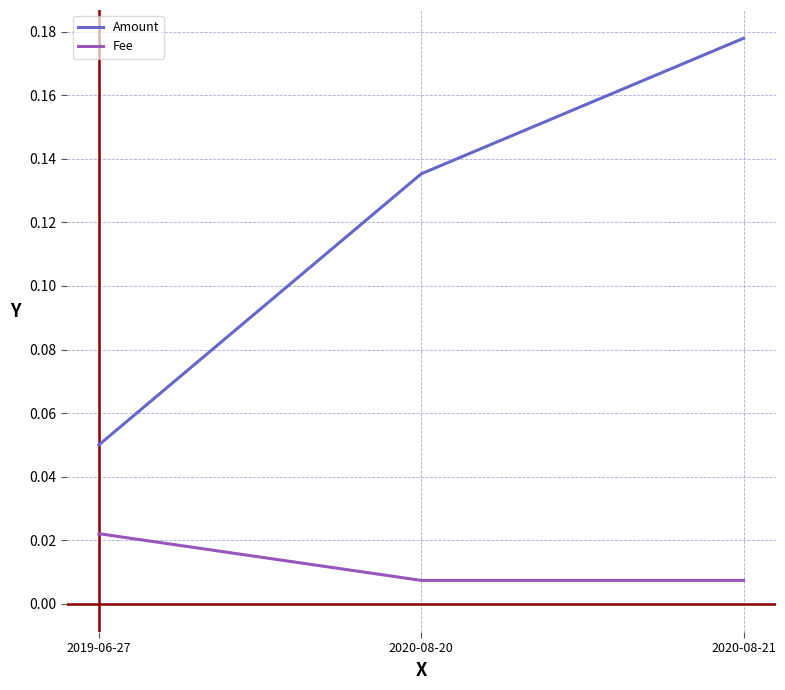

How many lines are shown in the chart?

2